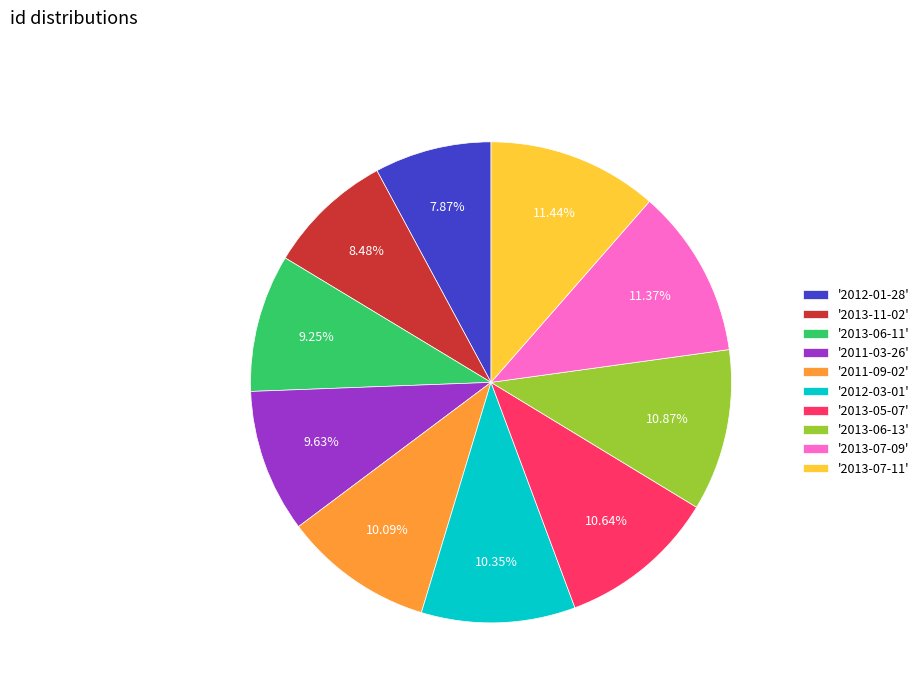

Does '2013-11-02' account for over 50% of the chart?

No